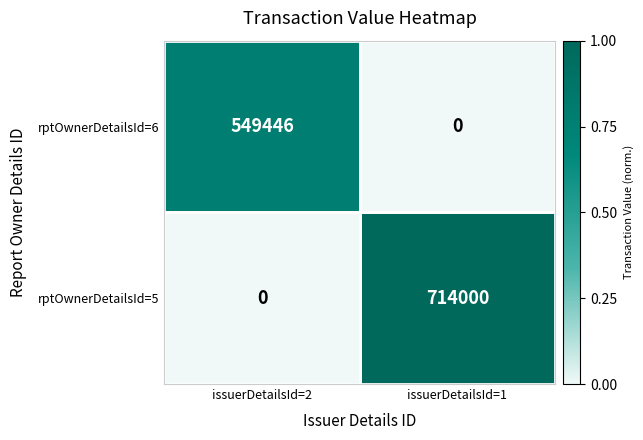

Which category has the highest value across all series?

issuerDetailsId=1